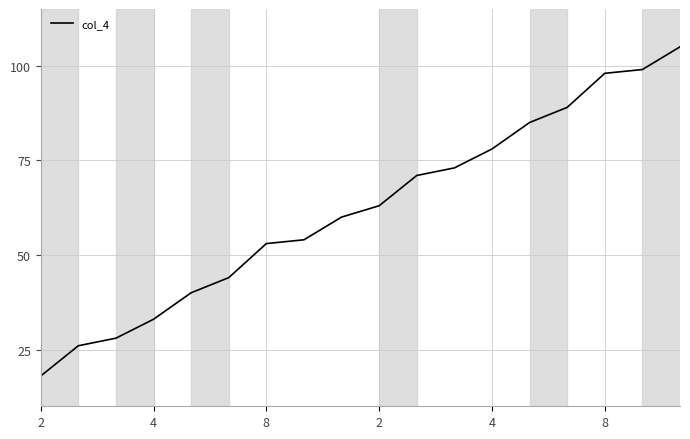

What is the smallest value displayed?

18